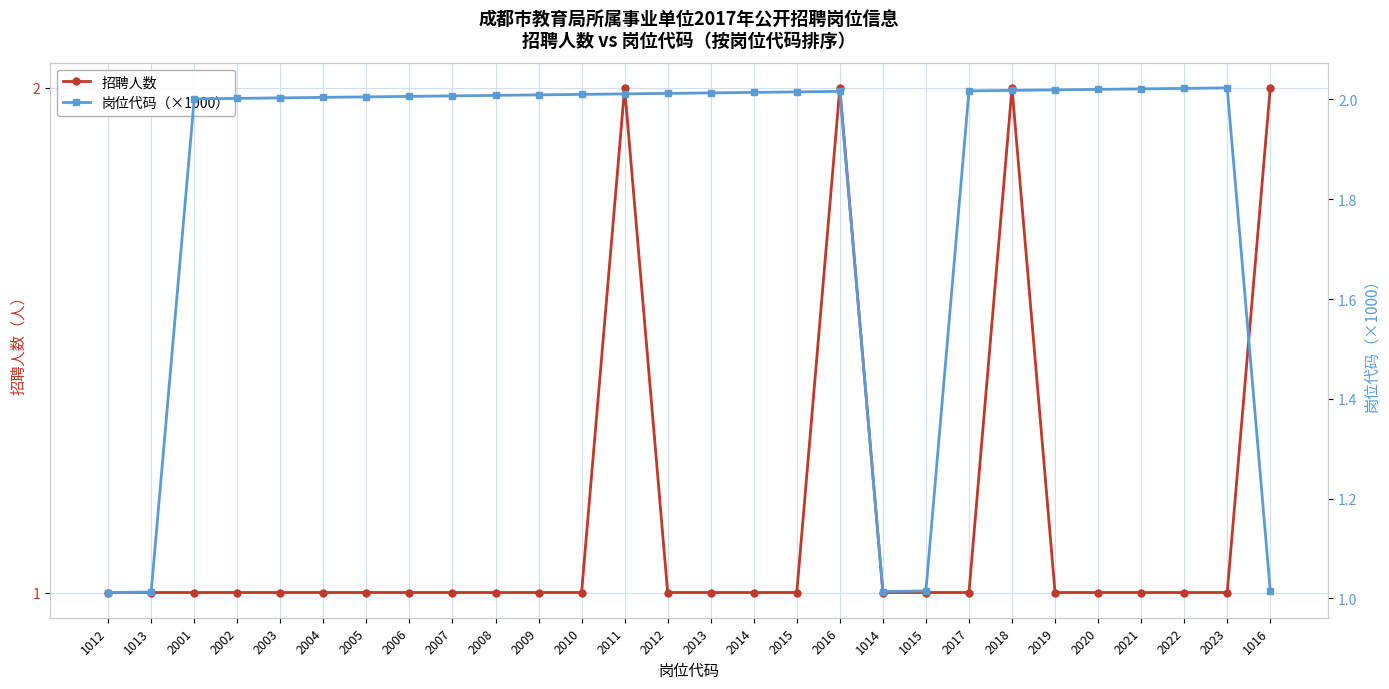

Reading left to right, transcribe all the data shown in this chart.

招聘人数: 1012=1.0	1013=1.0	2001=1.0	2002=1.0	2003=1.0	2004=1.0	2005=1.0	2006=1.0	2007=1.0	2008=1.0	2009=1.0	2010=1.0	2011=2.0	2012=1.0	2013=1.0	2014=1.0	2015=1.0	2016=2.0	1014=1.0	1015=1.0	2017=1.0	2018=2.0	2019=1.0	2020=1.0	2021=1.0	2022=1.0	2023=1.0	1016=2.0
岗位代码（×1000）: 1012=1.0	1013=1.0	2001=2.0	2002=2.0	2003=2.0	2004=2.0	2005=2.0	2006=2.0	2007=2.0	2008=2.0	2009=2.0	2010=2.0	2011=2.0	2012=2.0	2013=2.0	2014=2.0	2015=2.0	2016=2.0	1014=1.0	1015=1.0	2017=2.0	2018=2.0	2019=2.0	2020=2.0	2021=2.0	2022=2.0	2023=2.0	1016=1.0